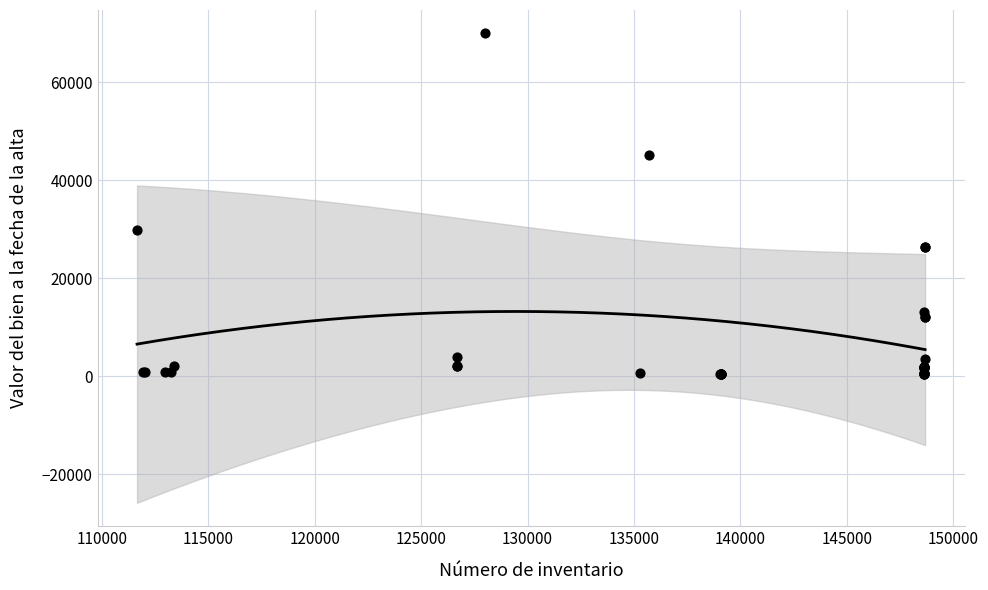

What Y value in the scatter plot is closest to 35250?

29964.7